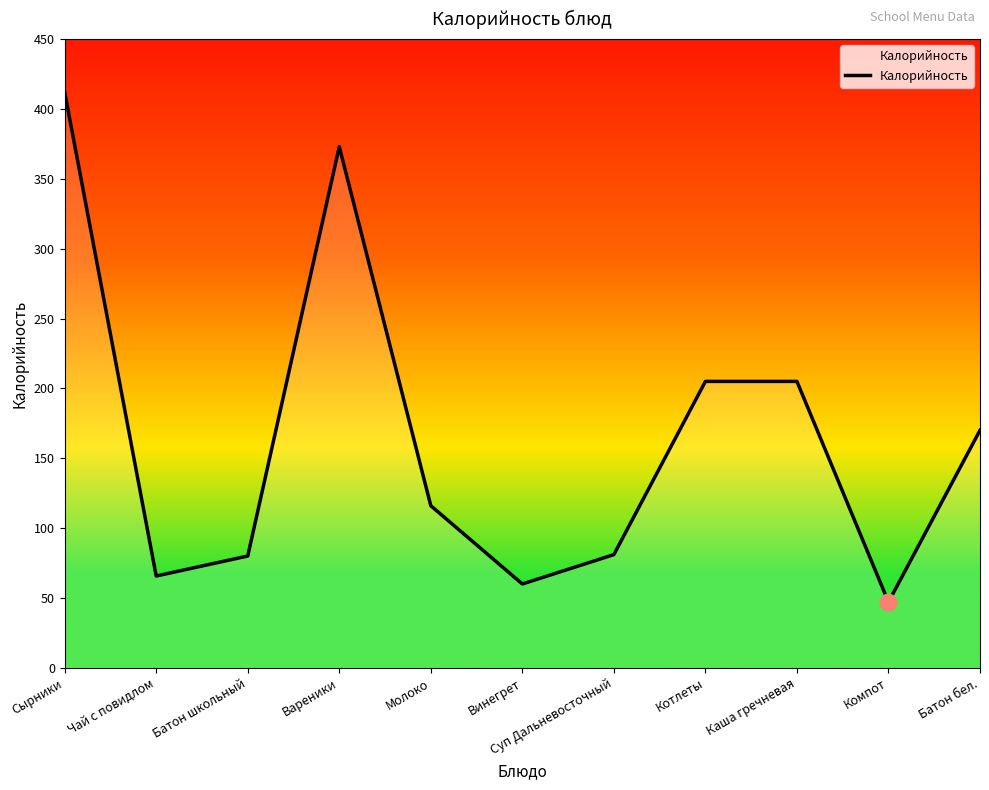

Does the chart display data point markers on the line(s)?

No